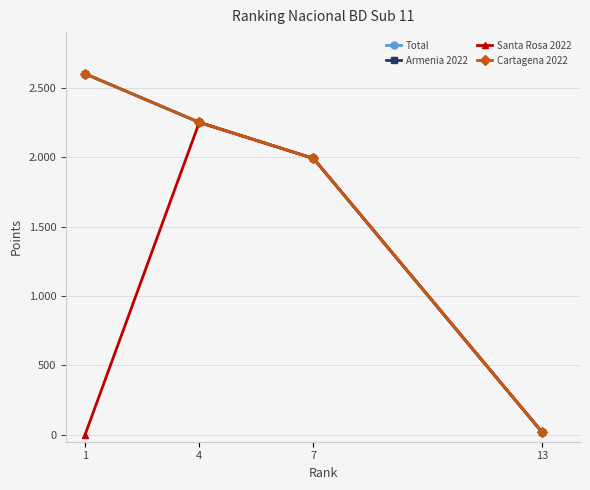

Does the chart have visible grid lines?

Yes